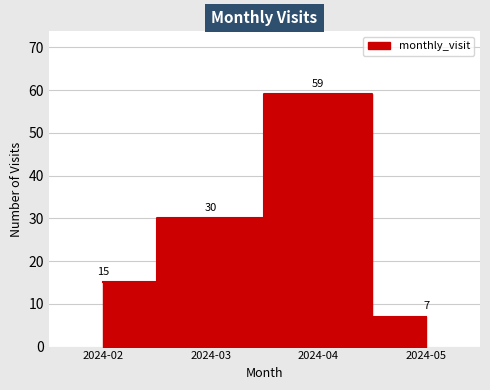

What is the difference between the second highest and second lowest values?

15